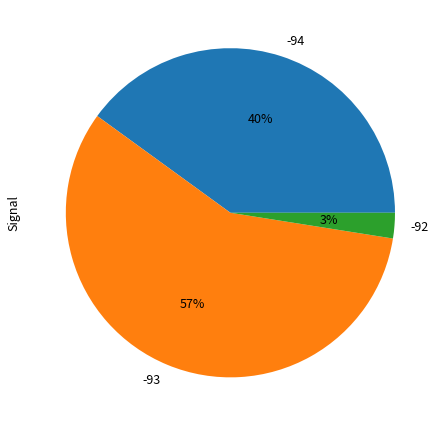

True or false: -94 accounts for 45% of the total.

False